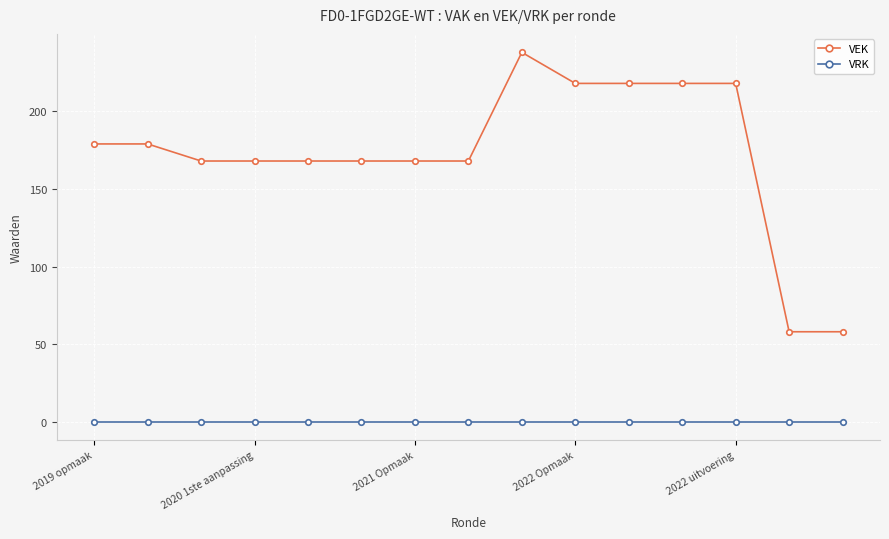

What is the value of the VEK point at the 9th from the left?

238